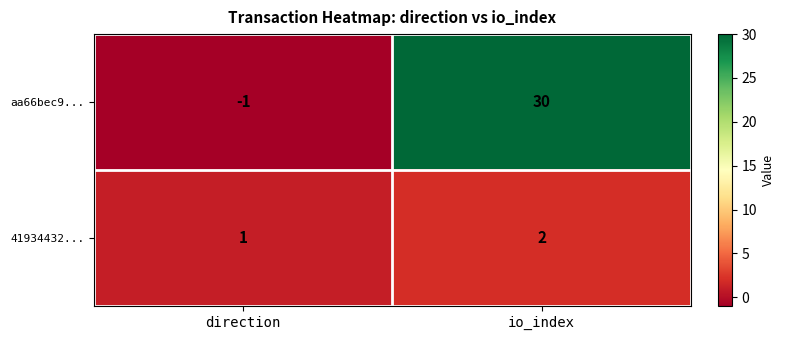

Which category has the lowest value in the 41934432... series?

direction